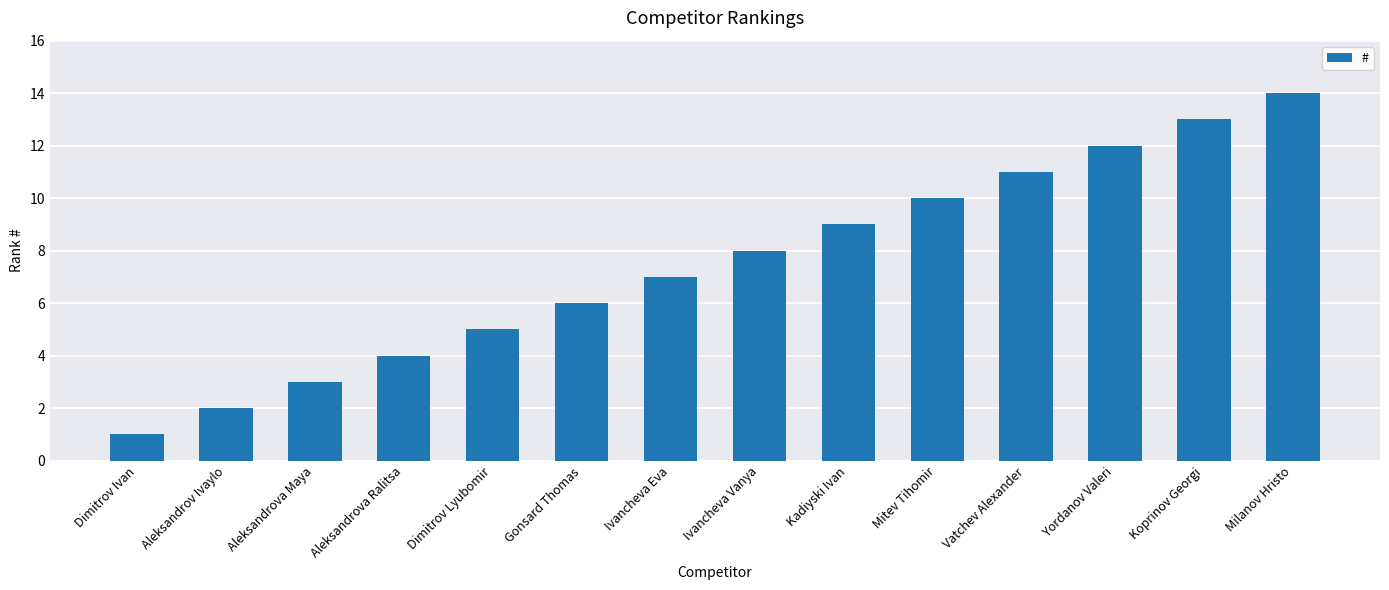

Reading left to right, list all the values displayed in this chart.

1	2	3	4	5	6	7	8	9	10	11	12	13	14